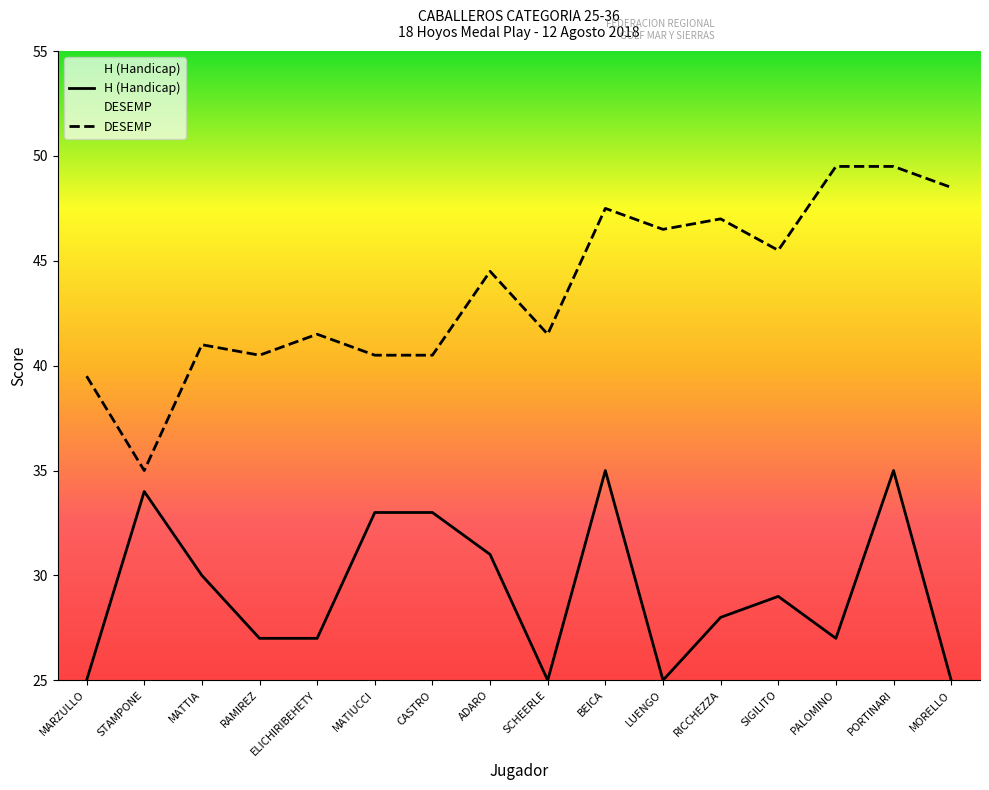

Rank the series at RAMIREZ from highest to lowest value.

DESEMP, H (Handicap)